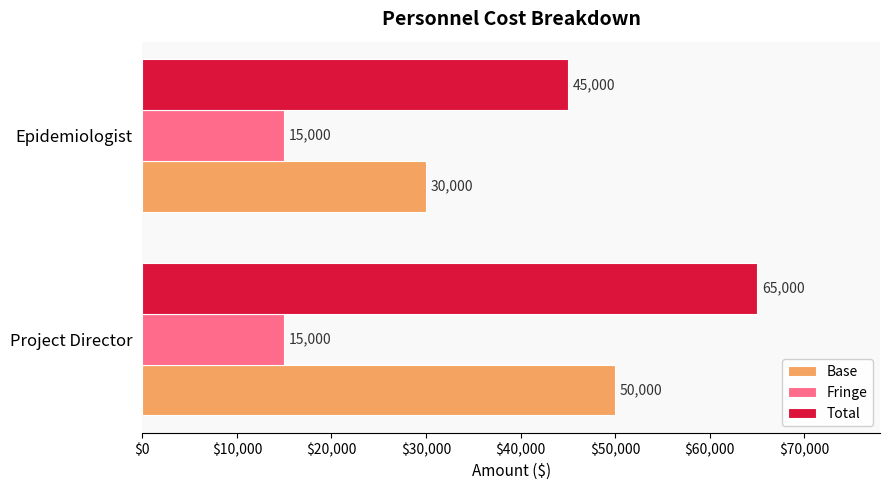

What is the difference between the highest and lowest values at Epidemiologist?

30000